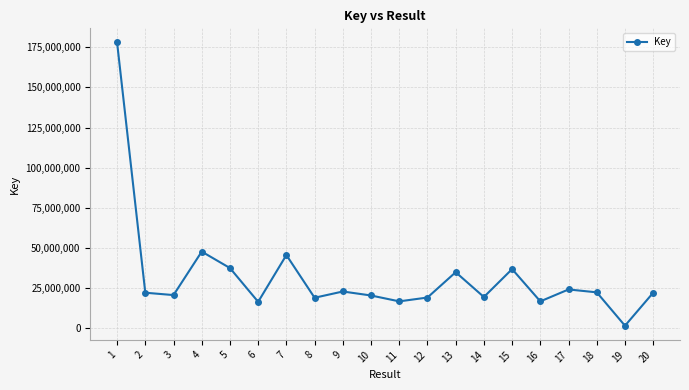

What is the ratio of the value at 8 to the value at 5?

0.5